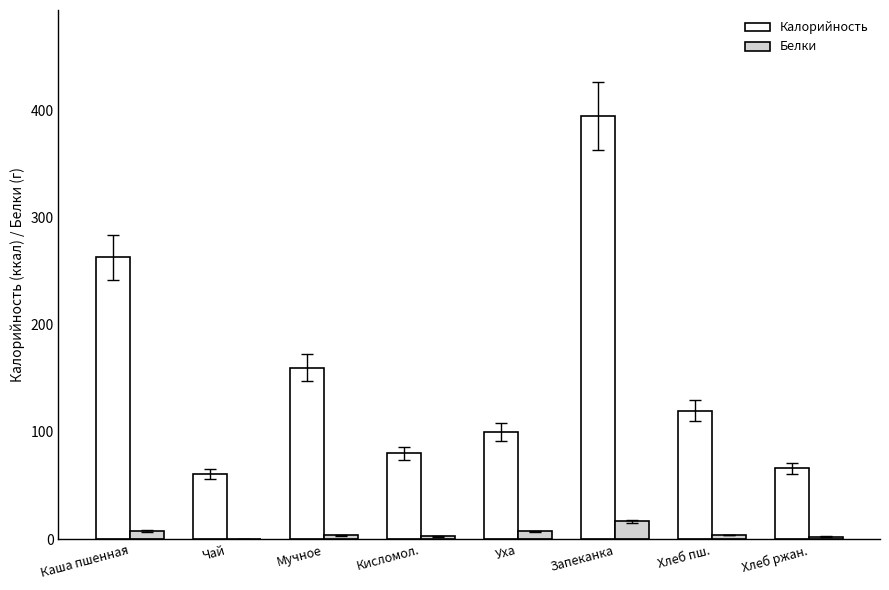

How many groups of bars are there?

8